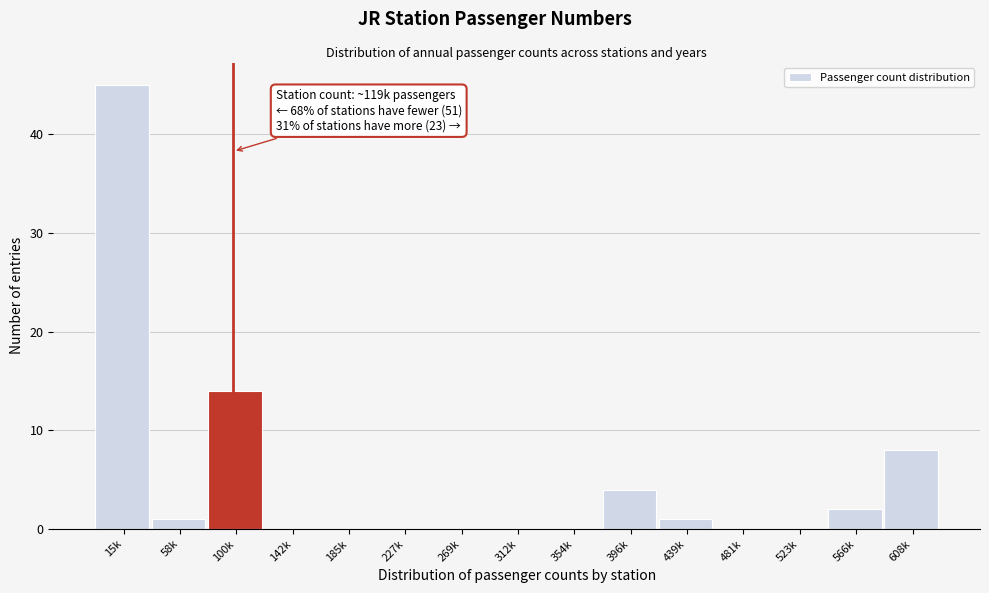

Reading left to right, transcribe all the data shown in this chart.

15k=45	58k=1	100k=14	142k=0	185k=0	227k=0	269k=0	312k=0	354k=0	396k=4	439k=1	481k=0	523k=0	566k=2	608k=8